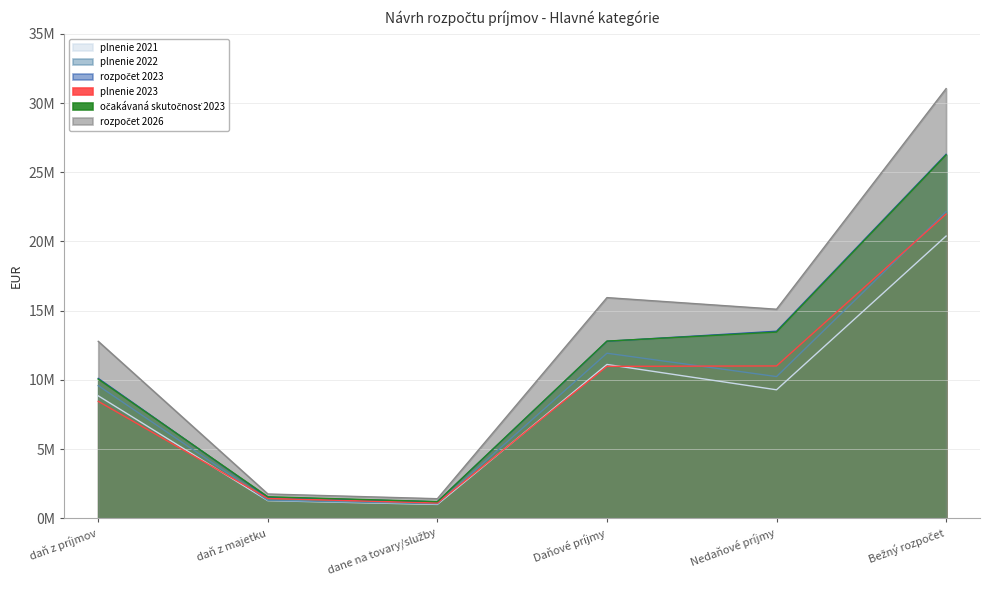

What is the value of the očakávaná skutočnosť 2023 point at the 5th from the left?

13448640.0